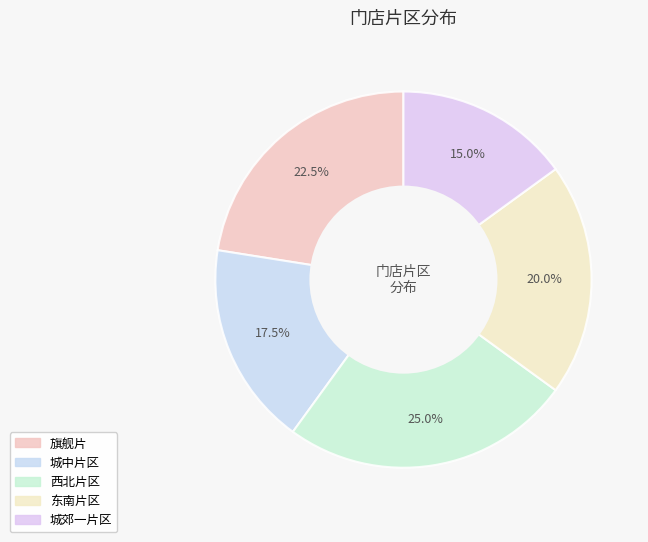

Which slice is the smallest?

城郊一片区